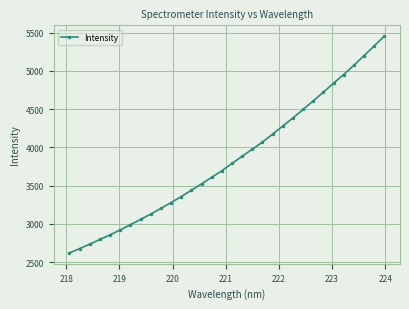

What is the greatest value displayed?

5455.1